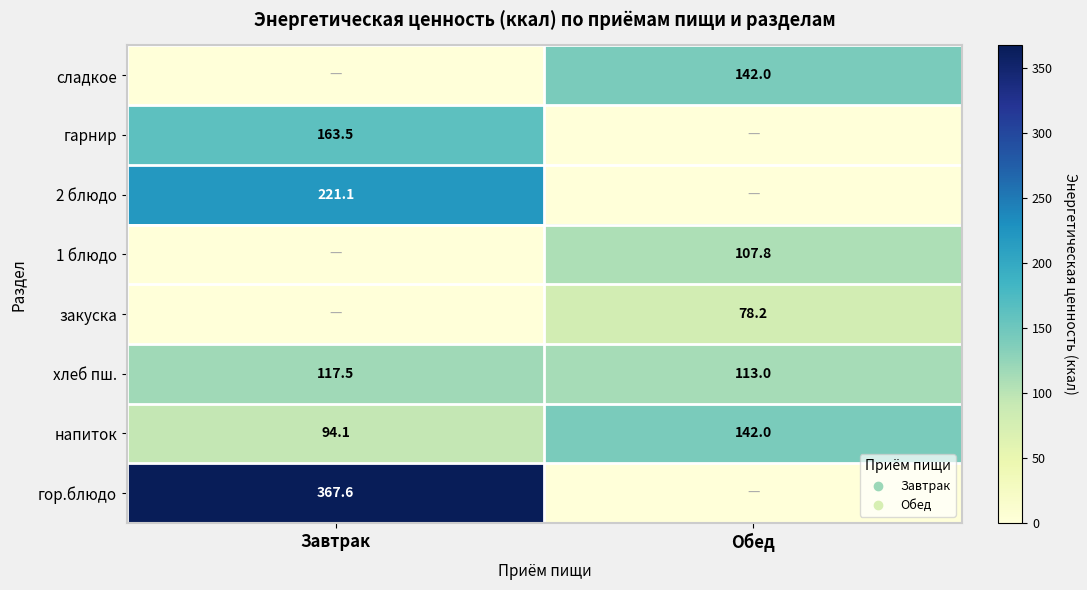

Is it true that 1 блюдо equals 107.8 at Обед?

True